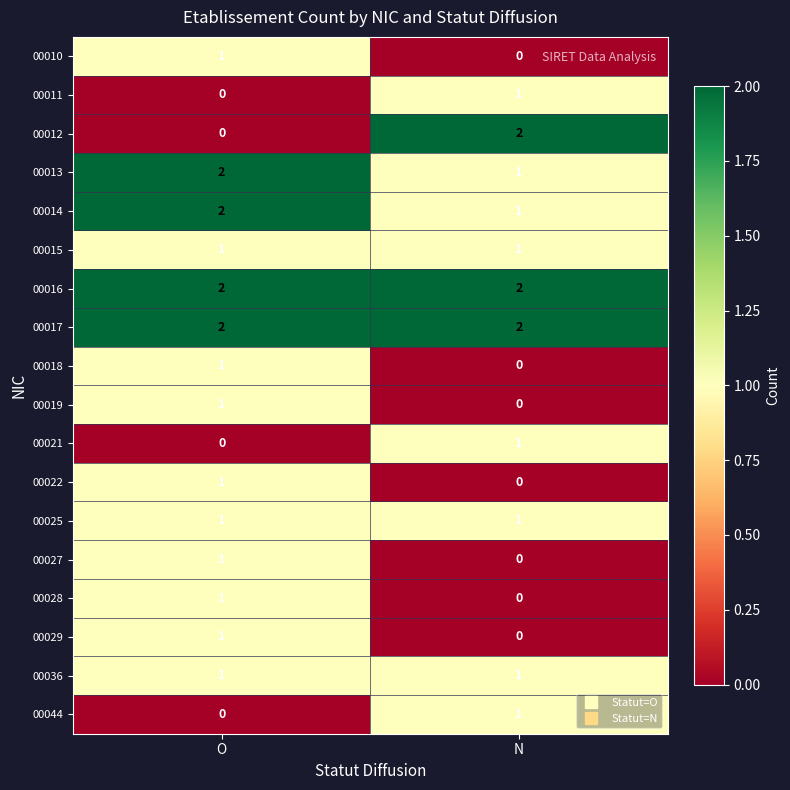

Is the value of 00015 at O greater than the value of 00044 at O?

Yes